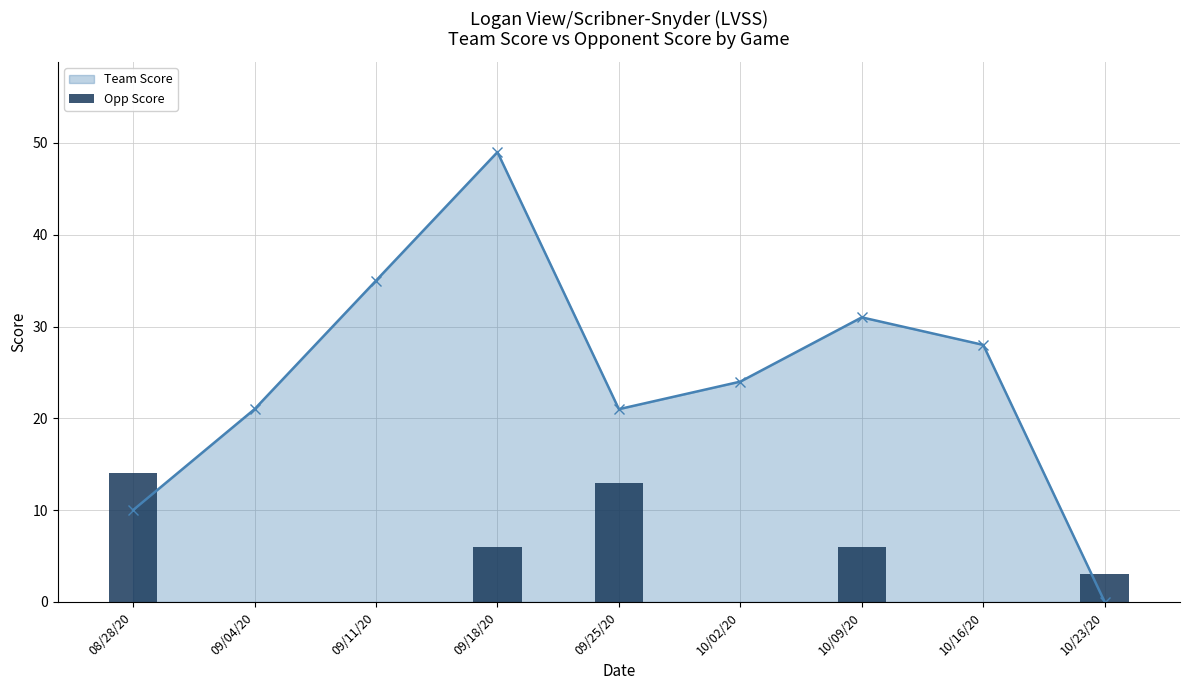

What is the value of the Team Score point at the 7th from the left?

31